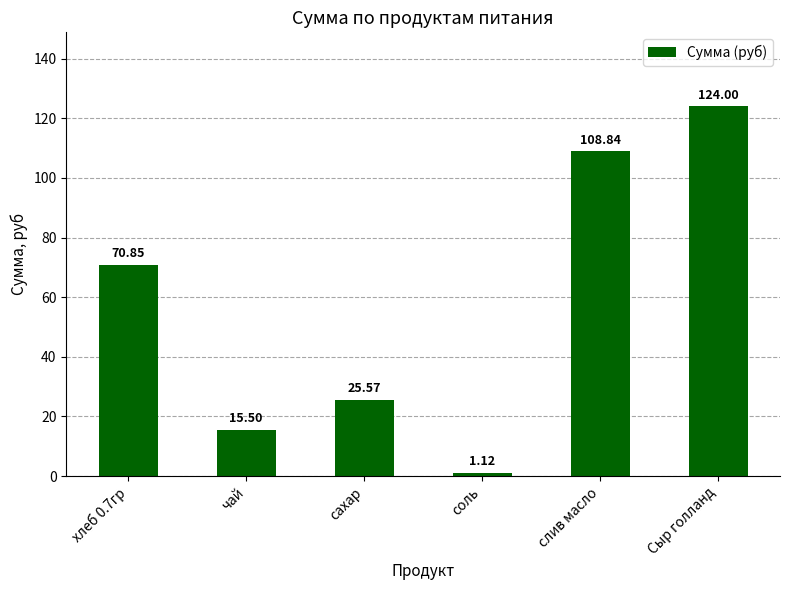

Are the bars grouped side by side (vs. stacked)?

No